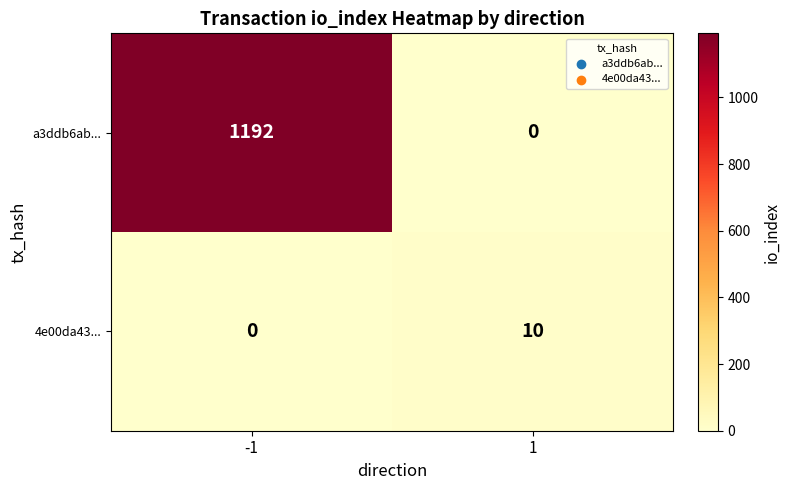

Count the number of data series in this chart.

2